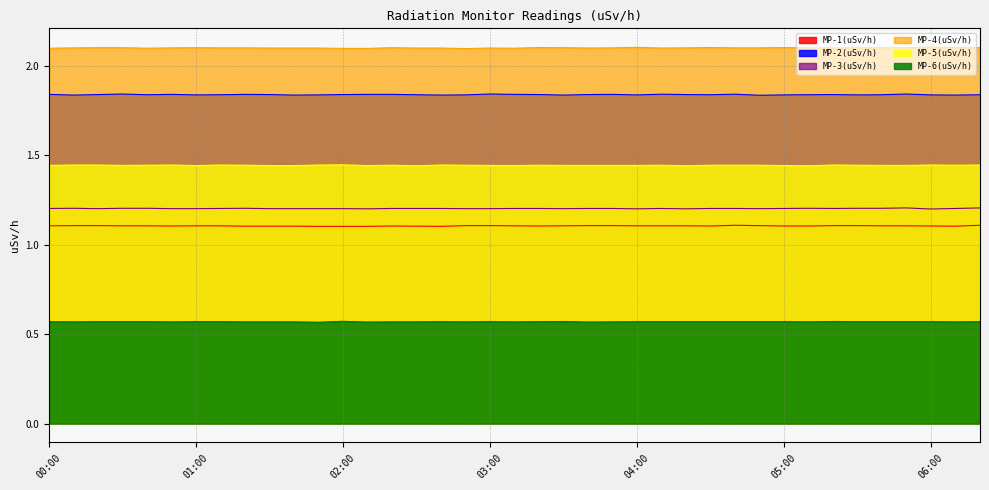

Reading right to left, list all the values displayed in this chart.

MP-1(uSv/h): 06:20=1.1	06:10=1.1	06:00=1.1	05:50=1.1	05:40=1.1	05:30=1.1	05:20=1.1	05:10=1.1	05:00=1.1	04:50=1.1	04:40=1.1	04:30=1.1	04:20=1.1	04:10=1.1	04:00=1.1	03:50=1.1	03:40=1.1	03:30=1.1	03:20=1.1	03:10=1.1	03:00=1.1	02:50=1.1	02:40=1.1	02:30=1.1	02:20=1.1	02:10=1.1	02:00=1.1	01:50=1.1	01:40=1.1	01:30=1.1	01:20=1.1	01:10=1.1	01:00=1.1	00:50=1.1	00:40=1.1	00:30=1.1	00:20=1.1	00:10=1.1	00:00=1.1
MP-2(uSv/h): 06:20=1.8	06:10=1.8	06:00=1.8	05:50=1.8	05:40=1.8	05:30=1.8	05:20=1.8	05:10=1.8	05:00=1.8	04:50=1.8	04:40=1.8	04:30=1.8	04:20=1.8	04:10=1.8	04:00=1.8	03:50=1.8	03:40=1.8	03:30=1.8	03:20=1.8	03:10=1.8	03:00=1.8	02:50=1.8	02:40=1.8	02:30=1.8	02:20=1.8	02:10=1.8	02:00=1.8	01:50=1.8	01:40=1.8	01:30=1.8	01:20=1.8	01:10=1.8	01:00=1.8	00:50=1.8	00:40=1.8	00:30=1.8	00:20=1.8	00:10=1.8	00:00=1.8
MP-3(uSv/h): 06:20=1.2	06:10=1.2	06:00=1.2	05:50=1.2	05:40=1.2	05:30=1.2	05:20=1.2	05:10=1.2	05:00=1.2	04:50=1.2	04:40=1.2	04:30=1.2	04:20=1.2	04:10=1.2	04:00=1.2	03:50=1.2	03:40=1.2	03:30=1.2	03:20=1.2	03:10=1.2	03:00=1.2	02:50=1.2	02:40=1.2	02:30=1.2	02:20=1.2	02:10=1.2	02:00=1.2	01:50=1.2	01:40=1.2	01:30=1.2	01:20=1.2	01:10=1.2	01:00=1.2	00:50=1.2	00:40=1.2	00:30=1.2	00:20=1.2	00:10=1.2	00:00=1.2
MP-4(uSv/h): 06:20=2.1	06:10=2.1	06:00=2.1	05:50=2.1	05:40=2.1	05:30=2.1	05:20=2.1	05:10=2.1	05:00=2.1	04:50=2.1	04:40=2.1	04:30=2.1	04:20=2.1	04:10=2.1	04:00=2.1	03:50=2.1	03:40=2.1	03:30=2.1	03:20=2.1	03:10=2.1	03:00=2.1	02:50=2.1	02:40=2.1	02:30=2.1	02:20=2.1	02:10=2.1	02:00=2.1	01:50=2.1	01:40=2.1	01:30=2.1	01:20=2.1	01:10=2.1	01:00=2.1	00:50=2.1	00:40=2.1	00:30=2.1	00:20=2.1	00:10=2.1	00:00=2.1
MP-5(uSv/h): 06:20=1.4	06:10=1.4	06:00=1.4	05:50=1.4	05:40=1.4	05:30=1.4	05:20=1.4	05:10=1.4	05:00=1.4	04:50=1.4	04:40=1.4	04:30=1.4	04:20=1.4	04:10=1.4	04:00=1.4	03:50=1.4	03:40=1.4	03:30=1.4	03:20=1.4	03:10=1.4	03:00=1.4	02:50=1.4	02:40=1.4	02:30=1.4	02:20=1.4	02:10=1.4	02:00=1.4	01:50=1.4	01:40=1.4	01:30=1.4	01:20=1.4	01:10=1.4	01:00=1.4	00:50=1.4	00:40=1.4	00:30=1.4	00:20=1.4	00:10=1.4	00:00=1.4
MP-6(uSv/h): 06:20=0.6	06:10=0.6	06:00=0.6	05:50=0.6	05:40=0.6	05:30=0.6	05:20=0.6	05:10=0.6	05:00=0.6	04:50=0.6	04:40=0.6	04:30=0.6	04:20=0.6	04:10=0.6	04:00=0.6	03:50=0.6	03:40=0.6	03:30=0.6	03:20=0.6	03:10=0.6	03:00=0.6	02:50=0.6	02:40=0.6	02:30=0.6	02:20=0.6	02:10=0.6	02:00=0.6	01:50=0.6	01:40=0.6	01:30=0.6	01:20=0.6	01:10=0.6	01:00=0.6	00:50=0.6	00:40=0.6	00:30=0.6	00:20=0.6	00:10=0.6	00:00=0.6